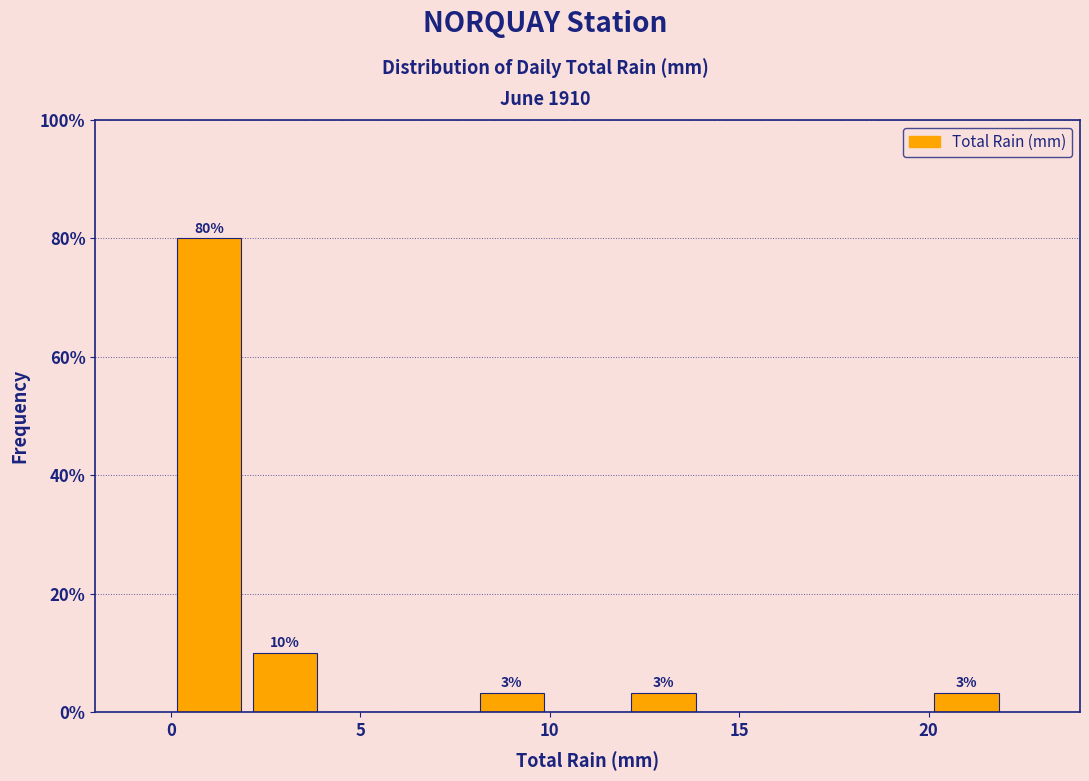

Over which range of the x-axis is the bar tallest?

0 to 2